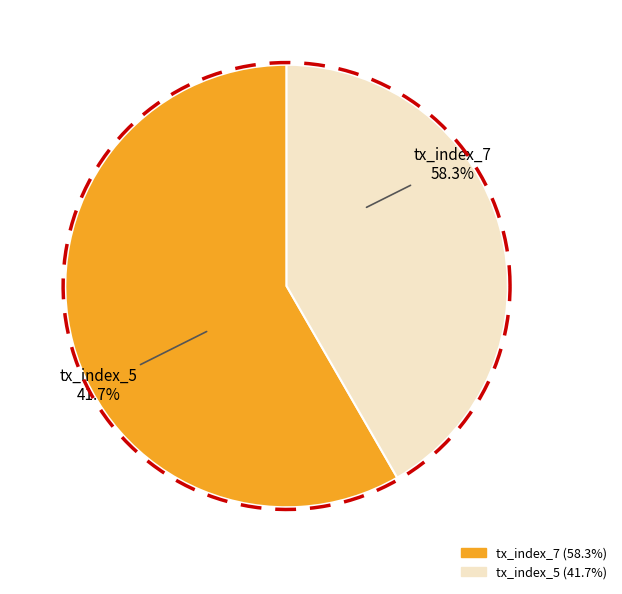

To the nearest percent, what is the difference between the largest and smallest slice percentages?

17%